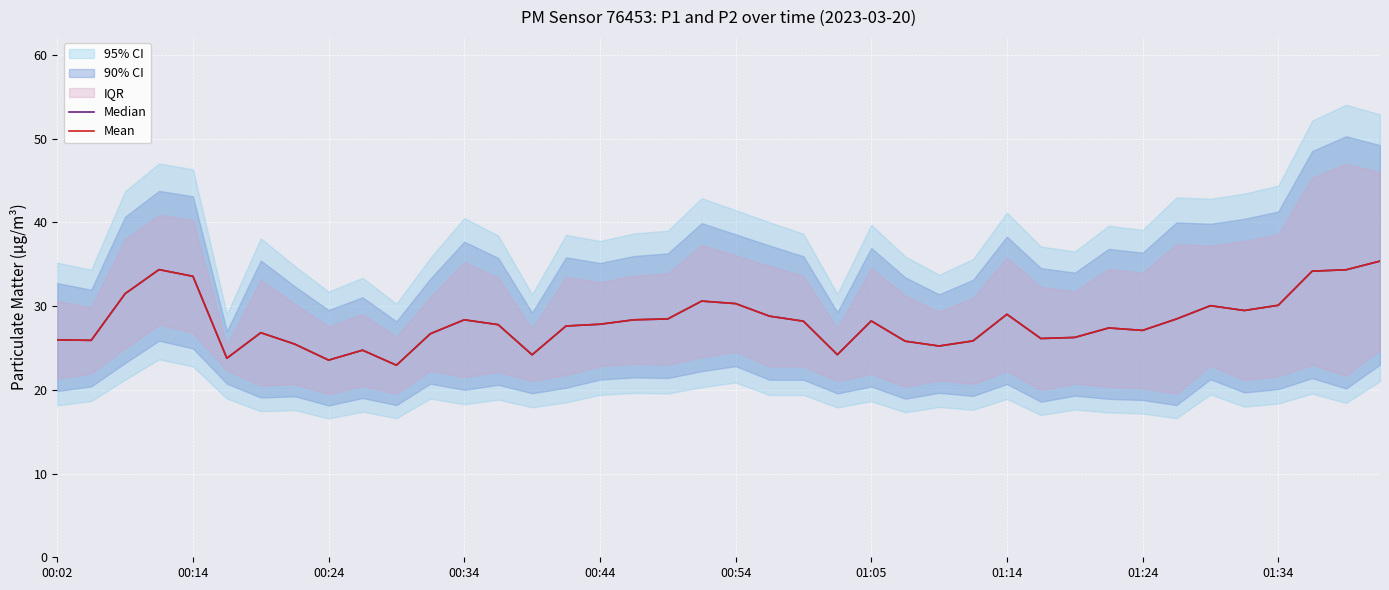

The value of Mean at 14 is 16.8. True or false?

False